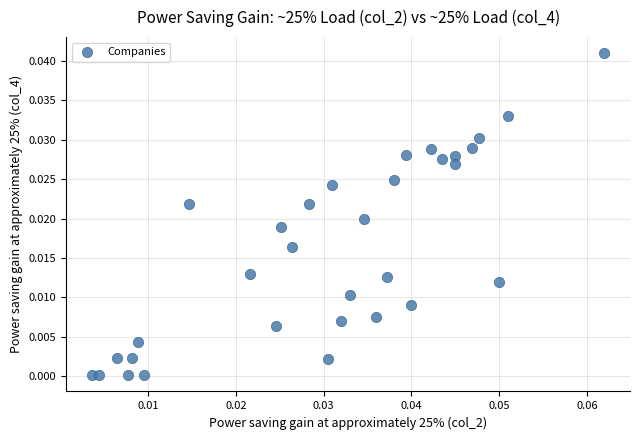

Count the number of points in this scatter plot.

32